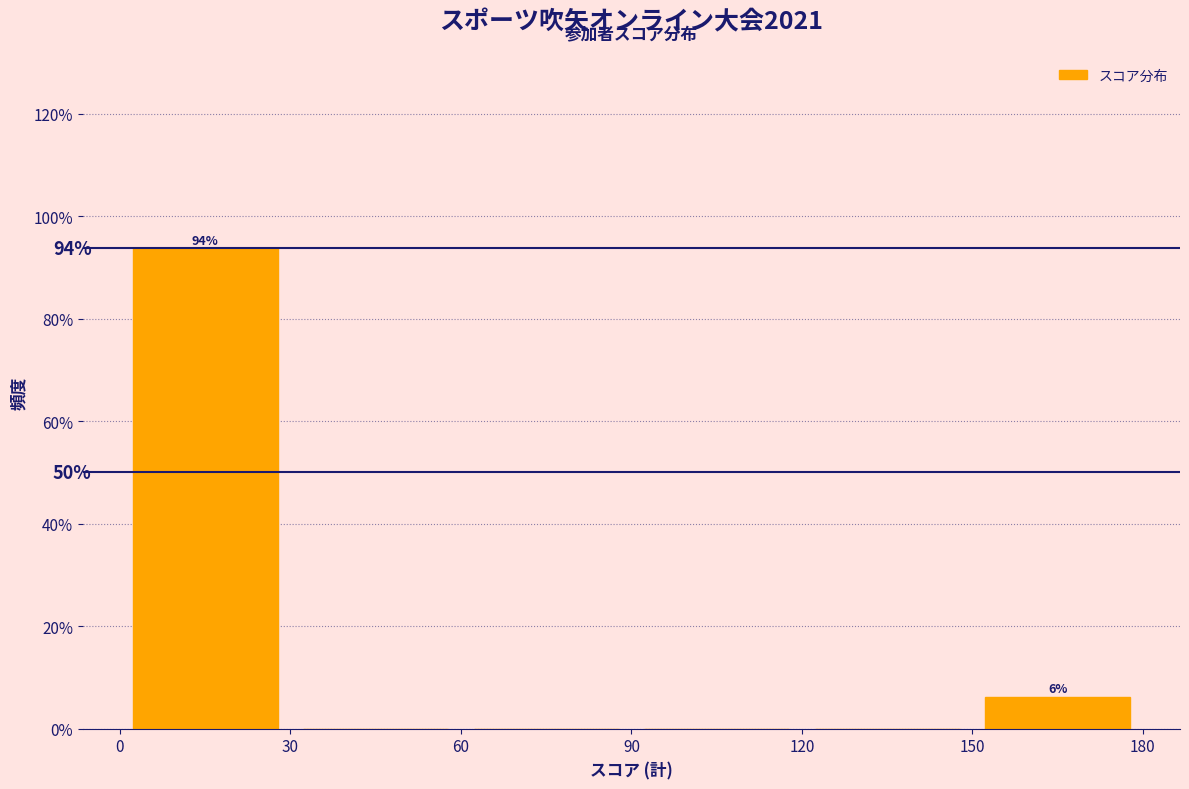

Over which range of the x-axis is the bar tallest?

0 to 30